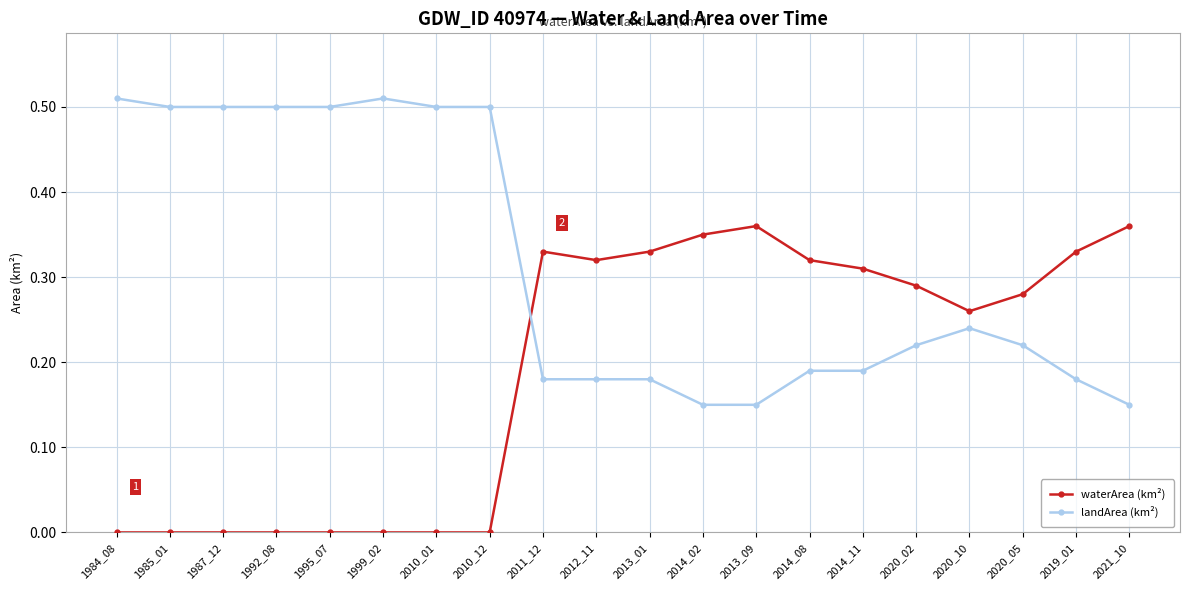

Is it true that waterArea (km²) equals 0.2 at 2012_11?

False